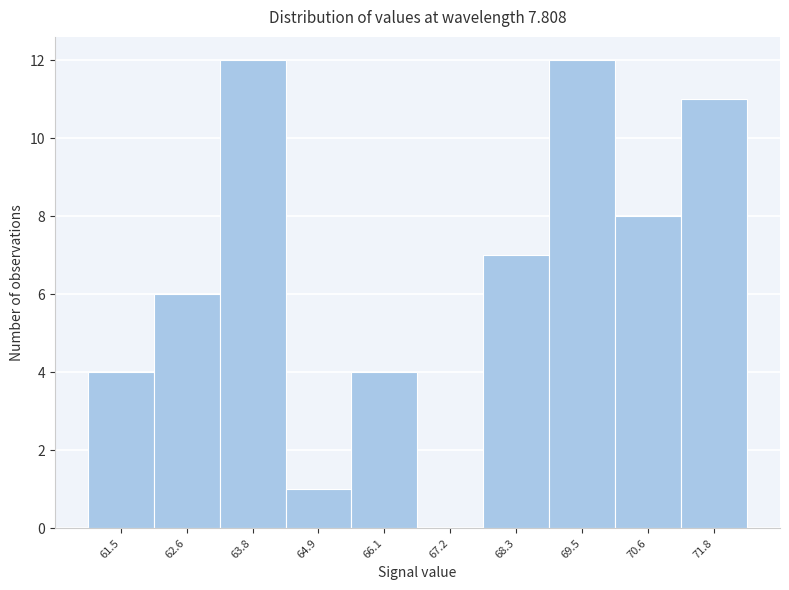

Reading left to right, what are all the values shown in this chart?

61.5=4	62.6=6	63.8=12	64.9=1	66.1=4	67.2=0	68.3=7	69.5=12	70.6=8	71.8=11